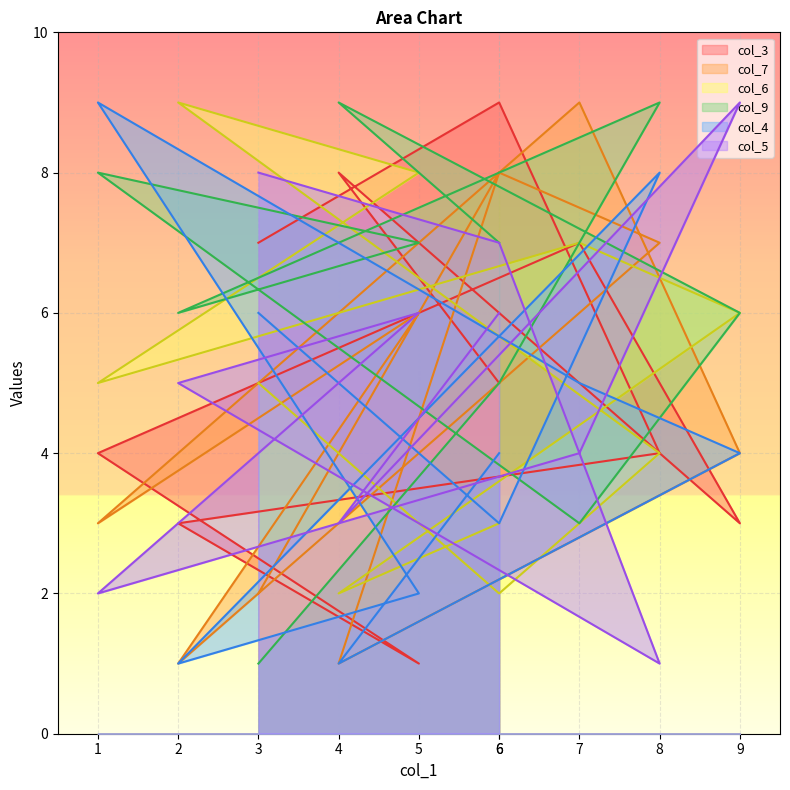

List the labels in order of col_5 value, largest first.

9, 3, 6, 5, 6, 2, 7, 4, 1, 8